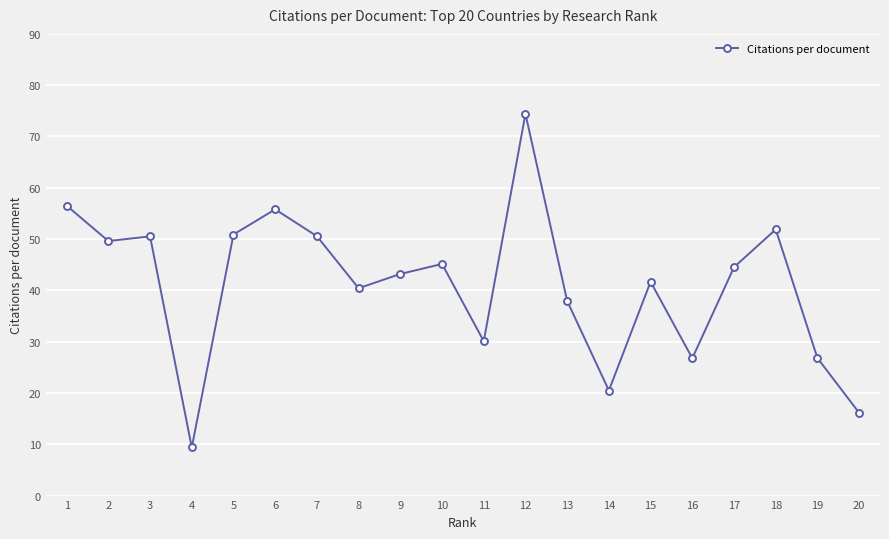

Count the number of data series in this chart.

1